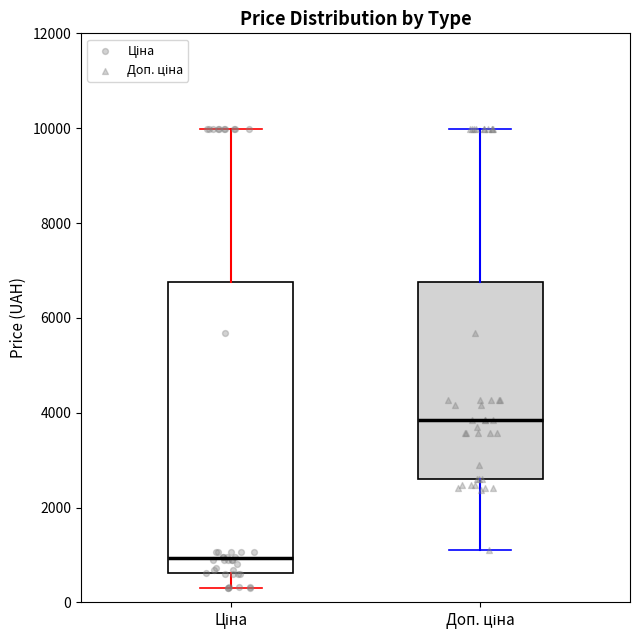

Reading left to right, transcribe this box plot: for each box, give where its median line is, the range the box spans, and where its two whiskers end, as read against the y-axis. The values are not printed on the chart, so give them approximately, as read against the axis.

Ціна: median 1000, box 600 to 6800, whiskers 400 to 10000
Доп. ціна: median 3800, box 2600 to 6800, whiskers 1200 to 10000